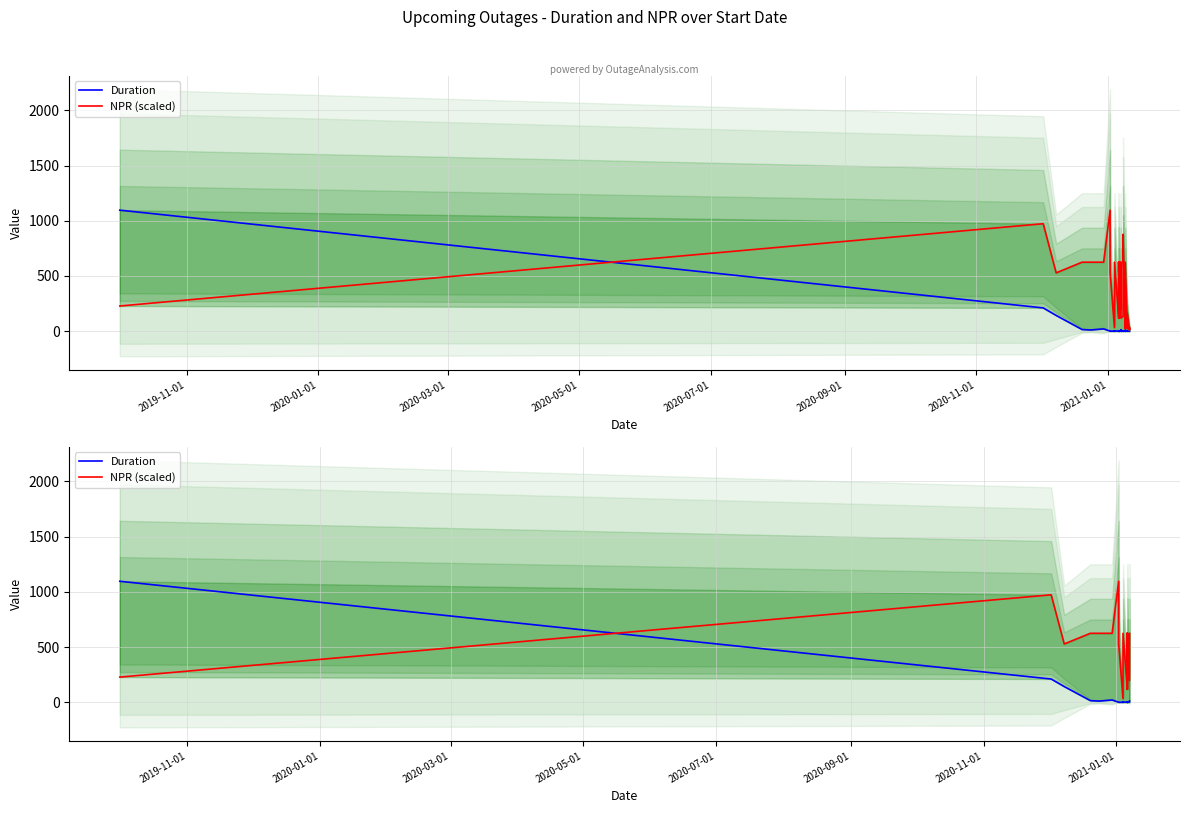

Does the chart display data point markers on the line(s)?

No